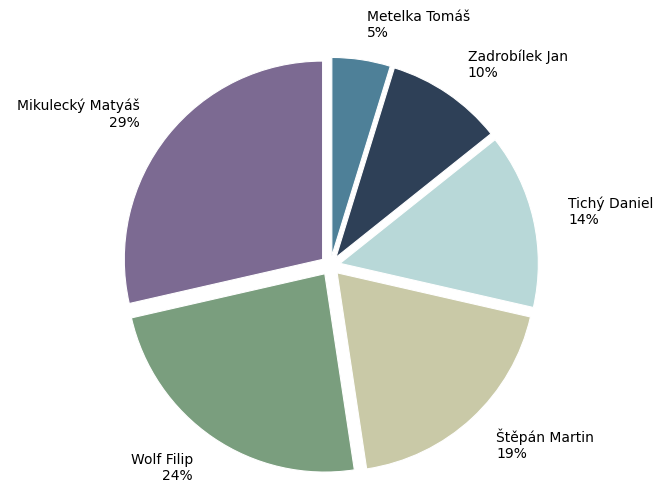

What percentage is the Tichý Daniel slice, to the nearest percent?

14%